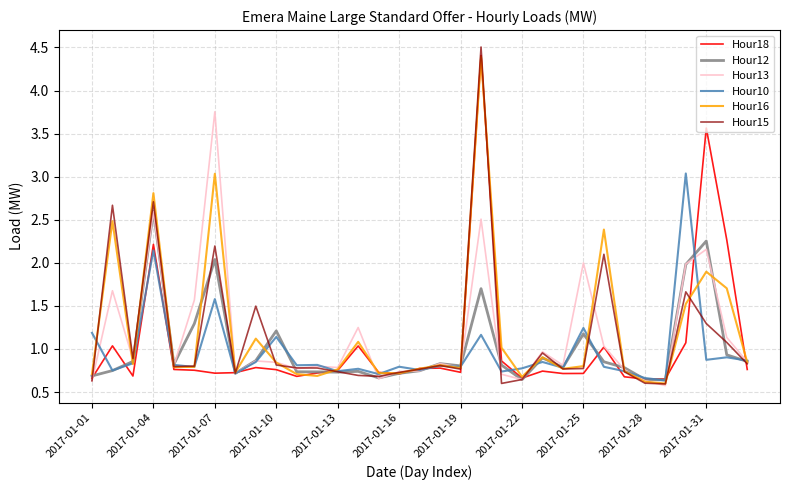

Which series has the largest range (max minus min)?

Hour15